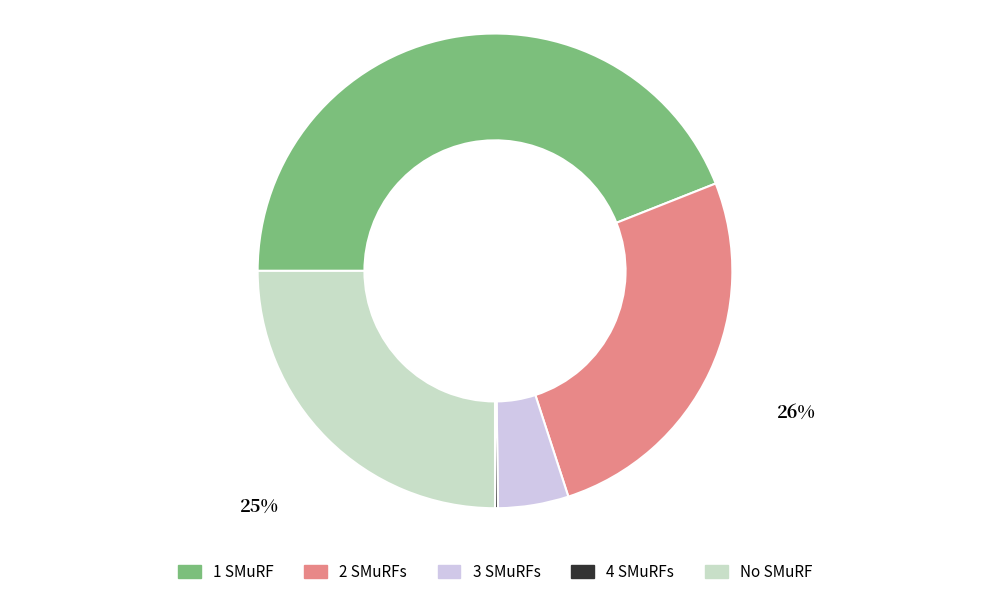

Does any single category account for the majority?

No